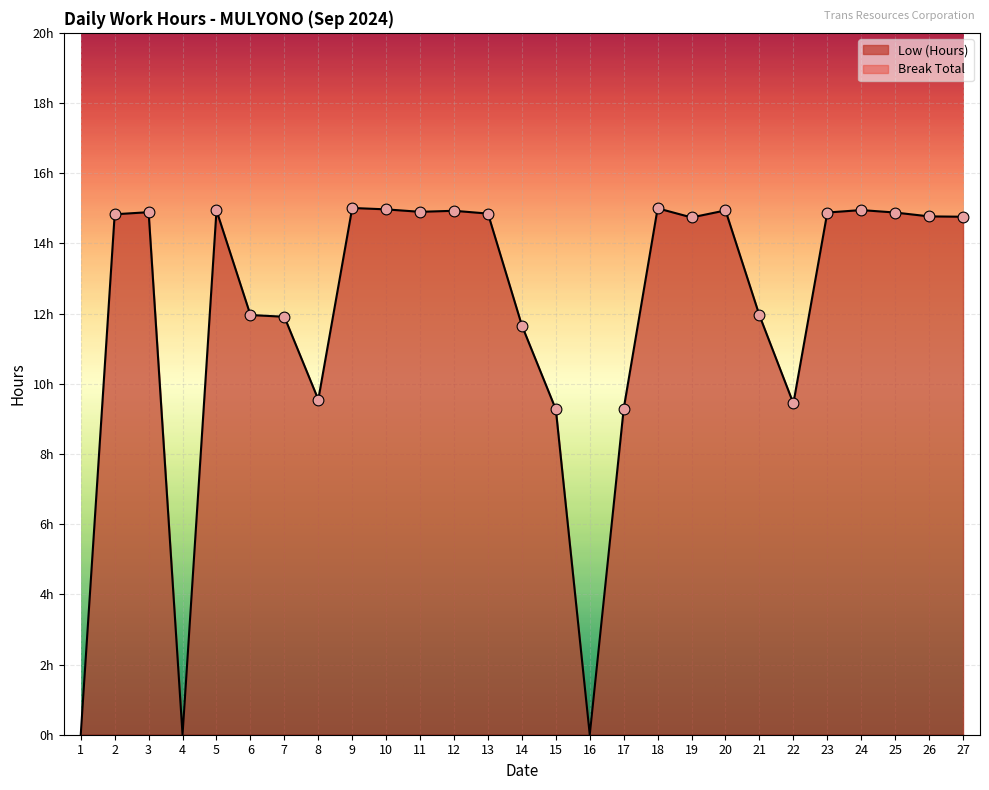

What is the ratio of the value at 9 to the value at 17?

1.6